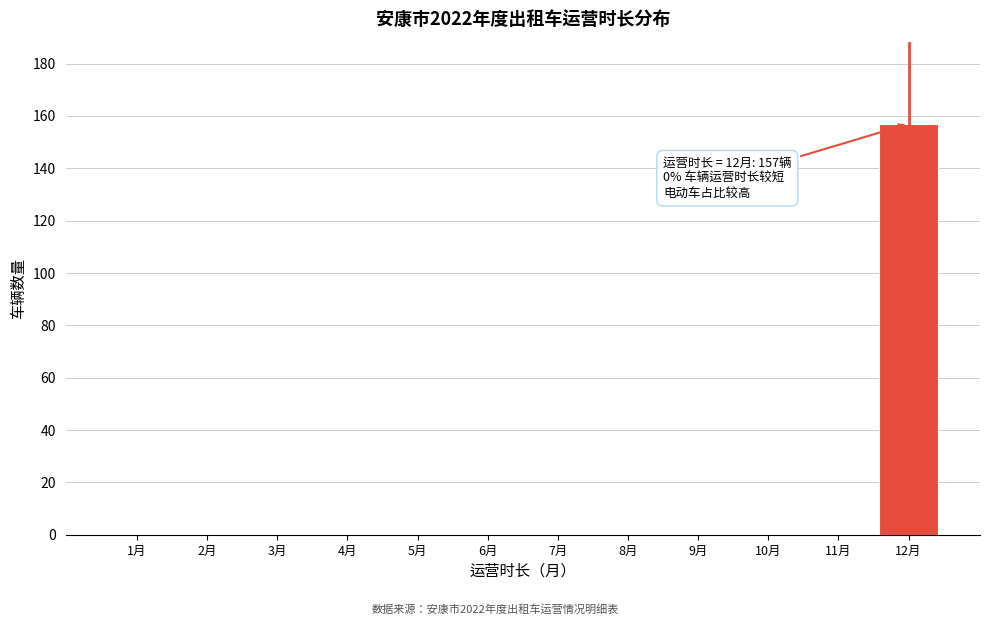

Reading left to right, list all the values displayed in this chart.

1月=0	2月=0	3月=0	4月=0	5月=0	6月=0	7月=0	8月=0	9月=0	10月=0	11月=0	12月=157